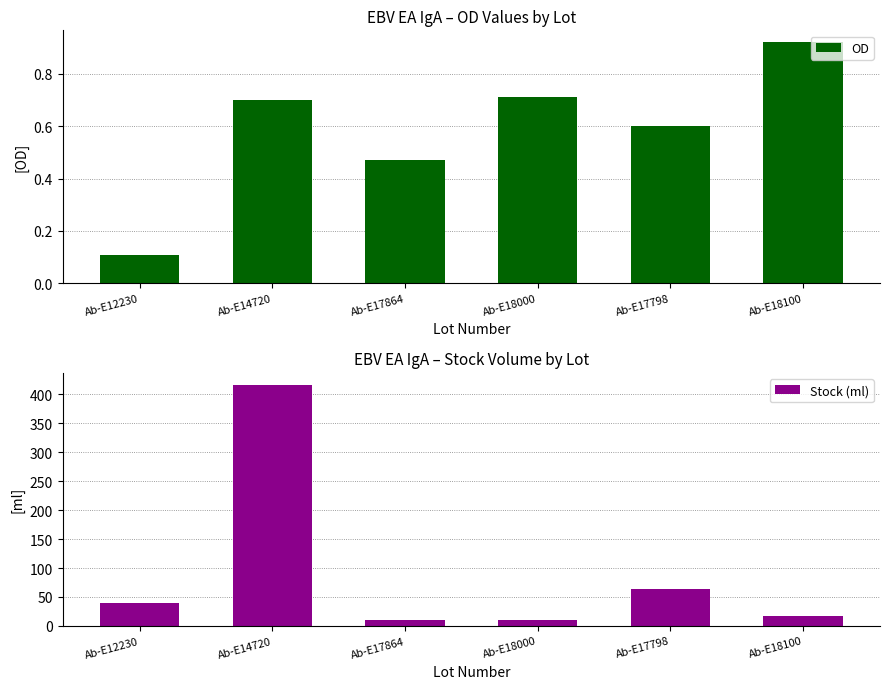

True or false: OD has a value of 0.9 at Ab-E18100.

True